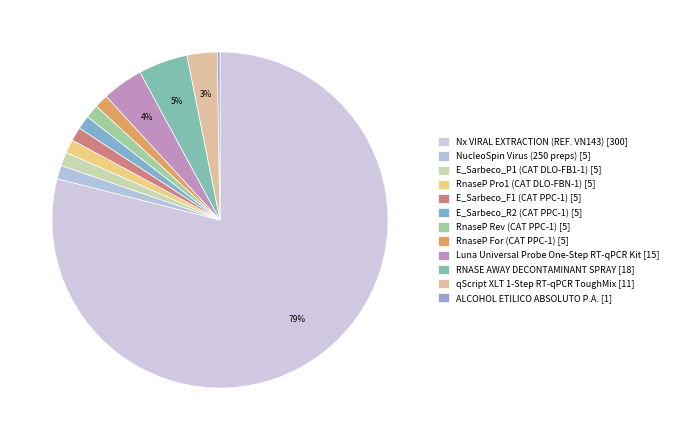

To the nearest percent, what portion does NucleoSpin Virus (250 preps) represent?

1%